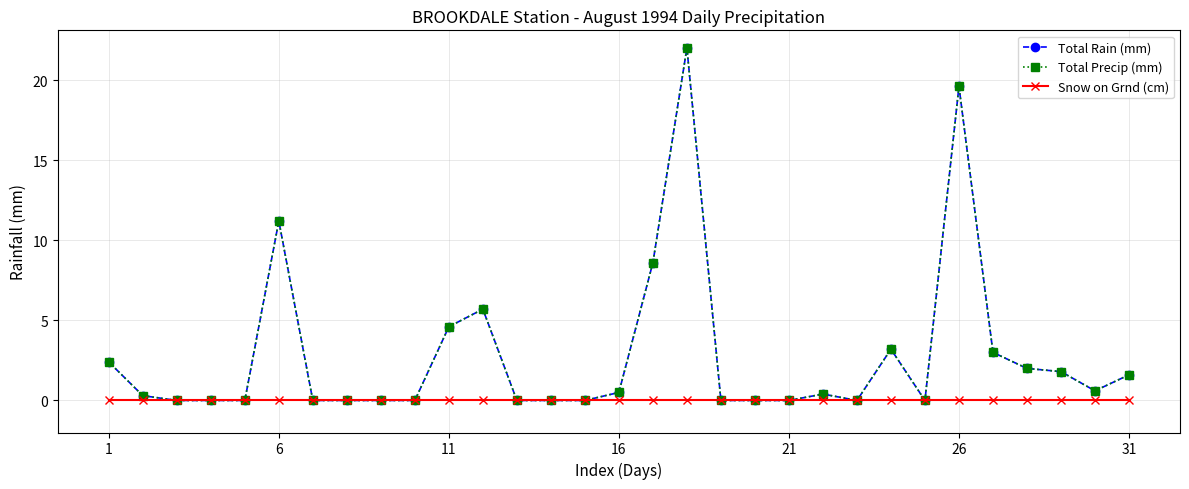

Is this an area chart (filled region under the line)?

No